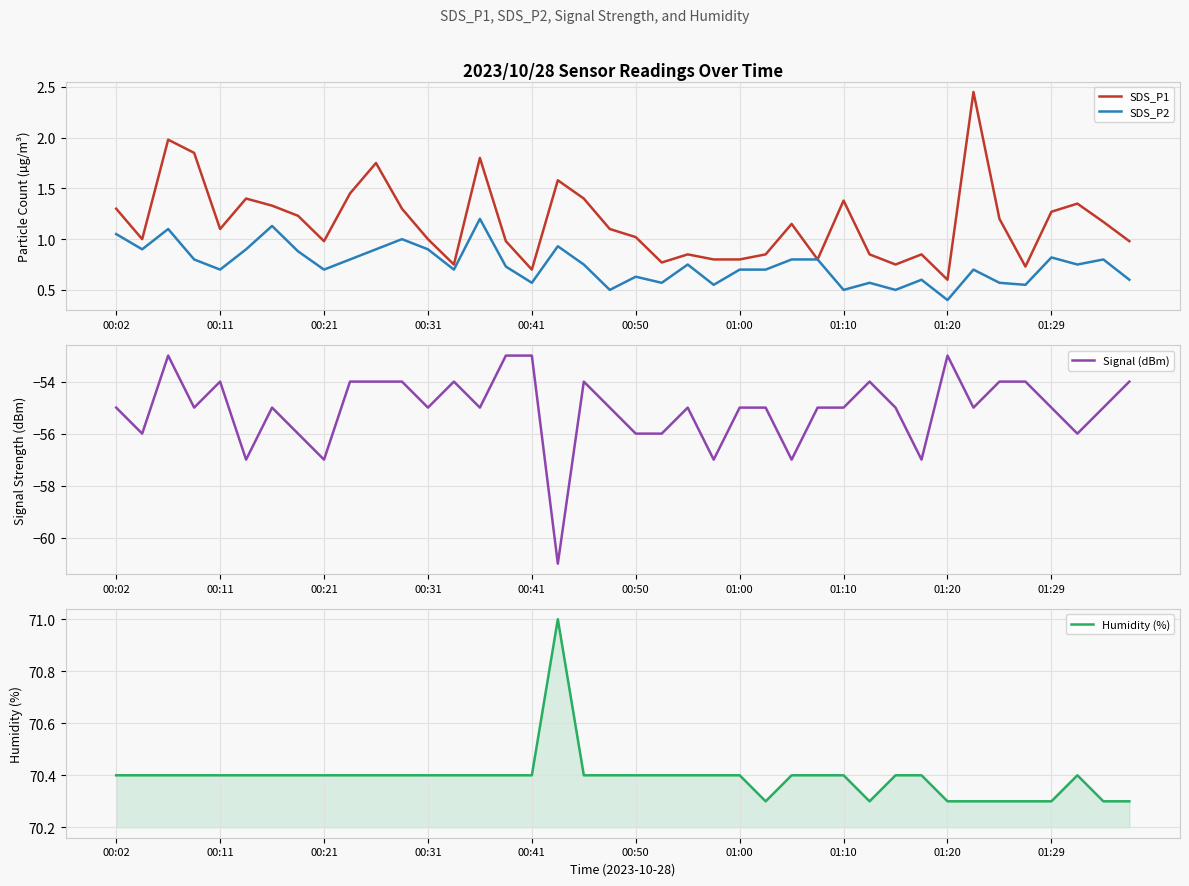

Which category has the highest value across all series?

17